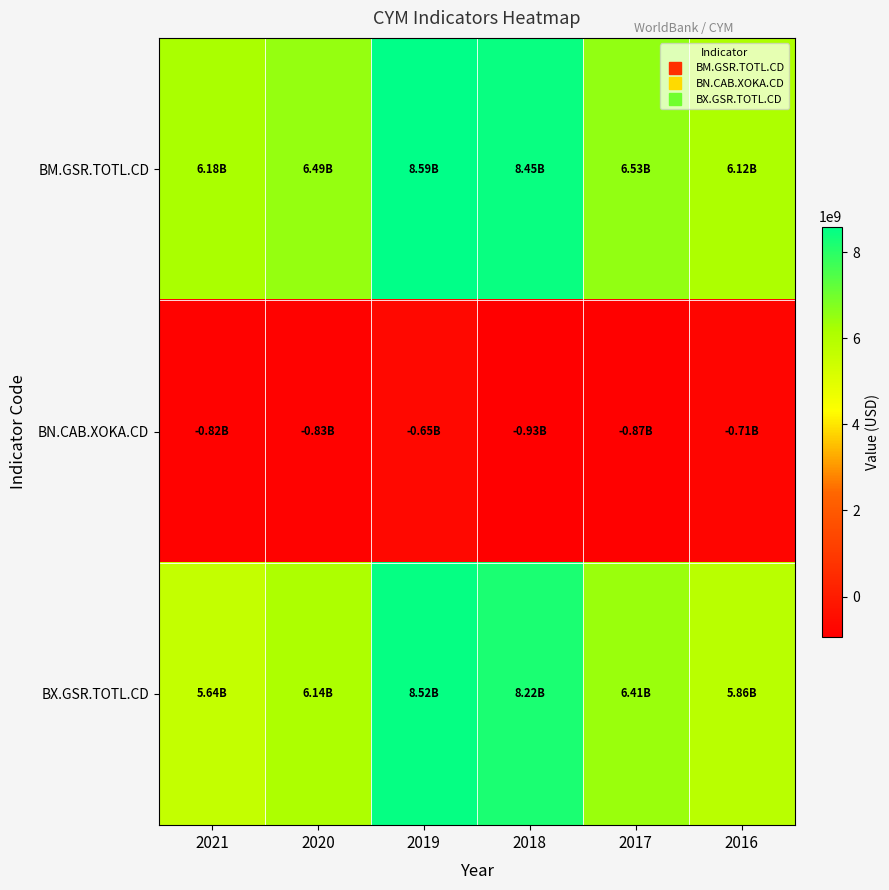

List the series in order of their peak value, lowest first.

BN.CAB.XOKA.CD, BX.GSR.TOTL.CD, BM.GSR.TOTL.CD